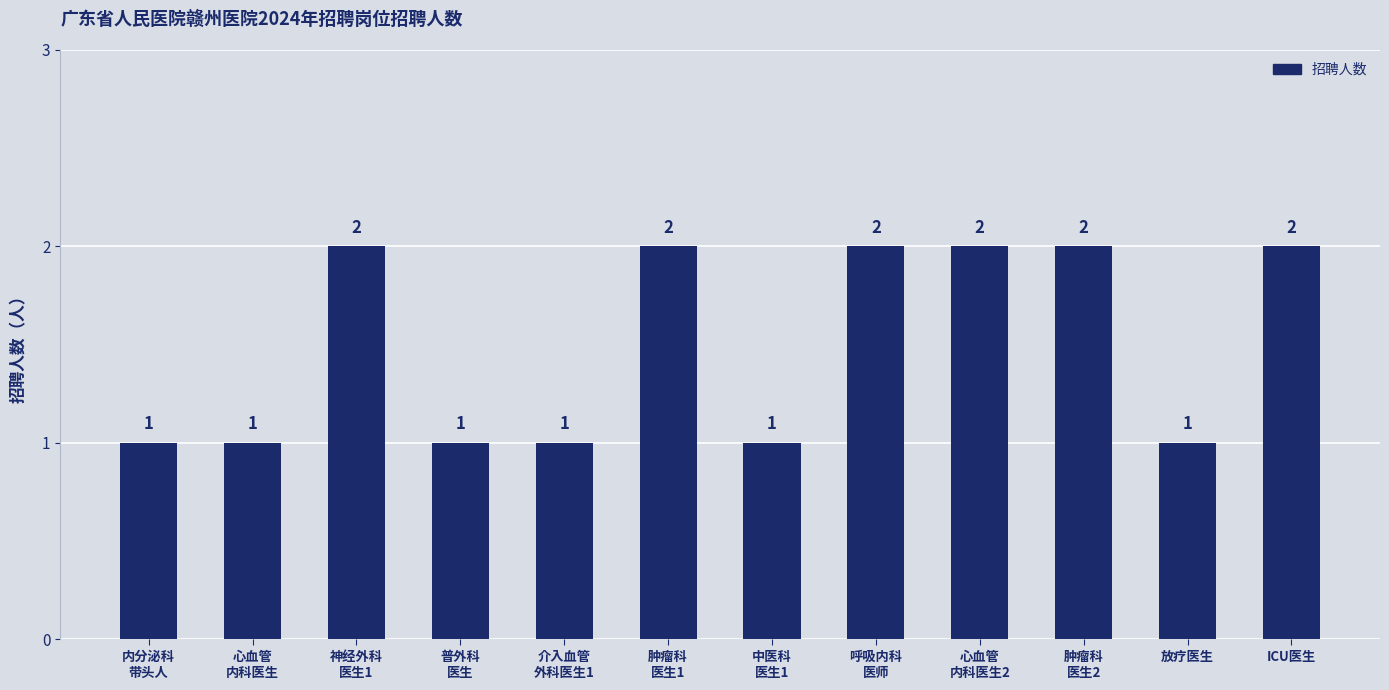

Reading right to left, transcribe all the data shown in this chart.

2	1	2	2	2	1	2	1	1	2	1	1